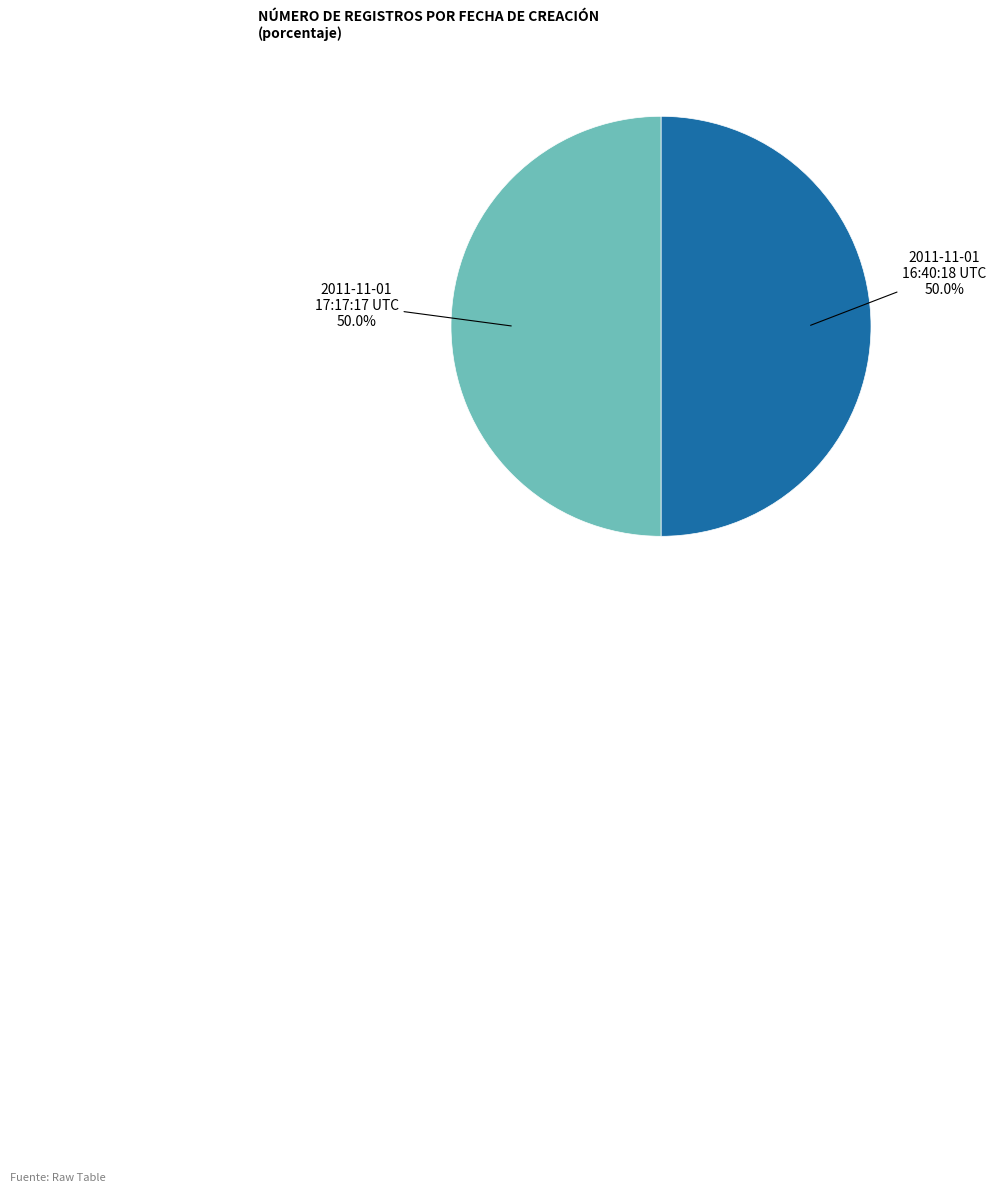

To the nearest percent, what percentage of the pie is 2011-11-01 16:40:18 UTC?

50%